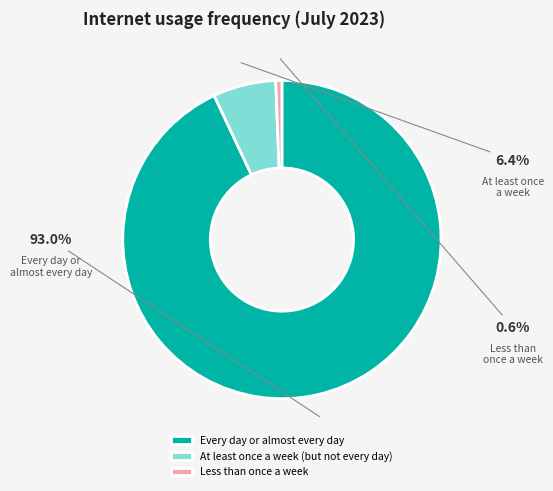

To the nearest percent, what is the difference between the largest and smallest slice percentages?

92%